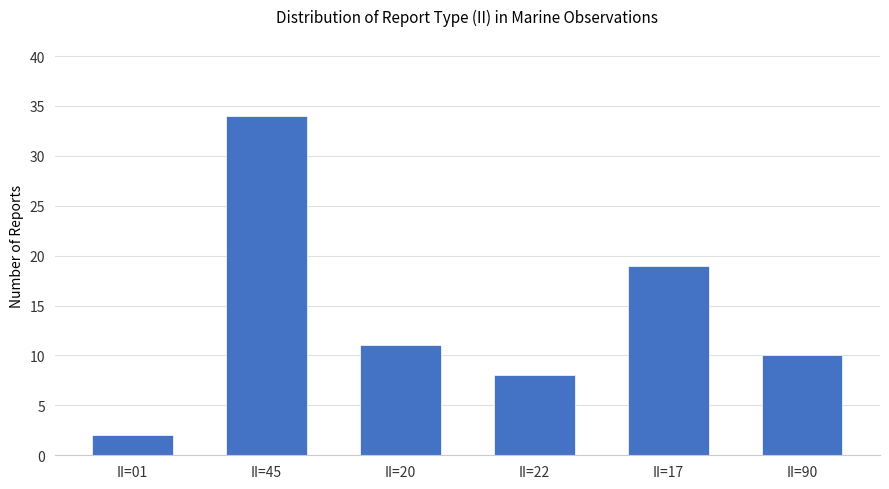

List the labels in order of value, largest first.

II=45, II=17, II=20, II=90, II=22, II=01